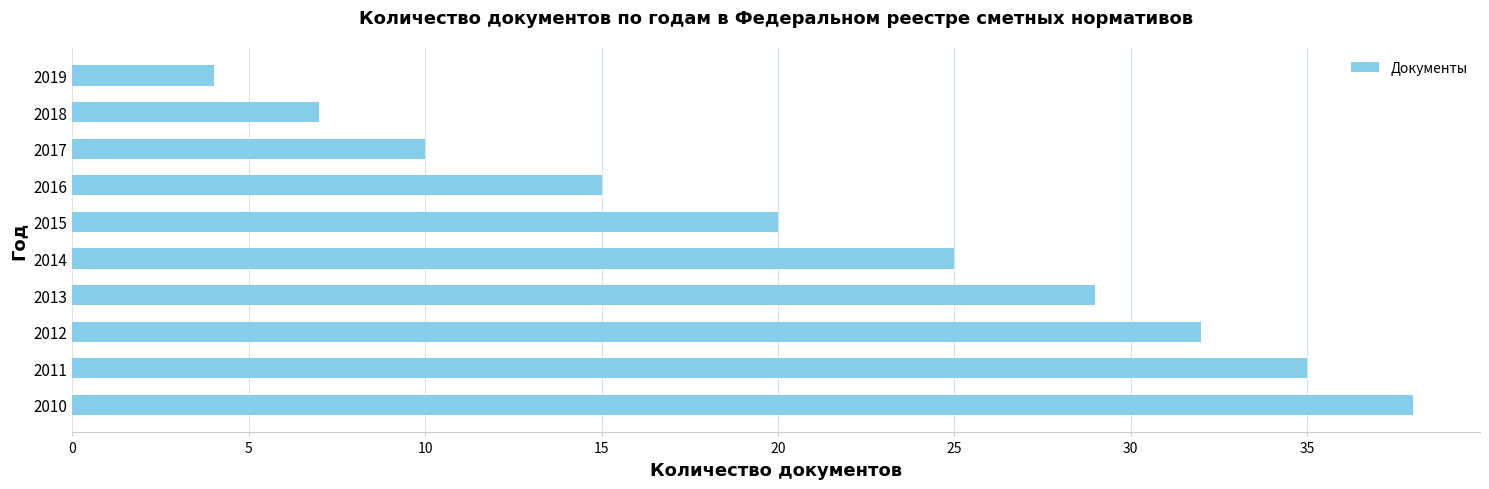

What is the minimum value shown in the chart?

4